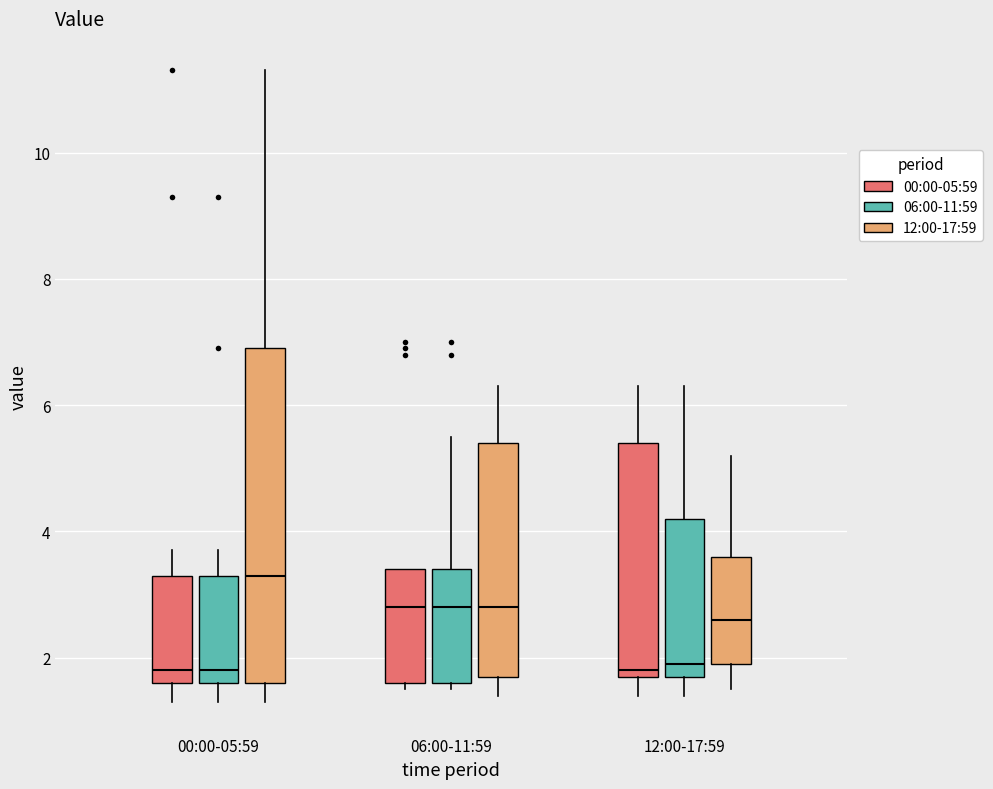

Where does the lower whisker of the box for 00:00-05:59 (06:00-11:59) end on the y-axis? The values are not printed on the chart, so give them approximately, as read against the axis.

1.4